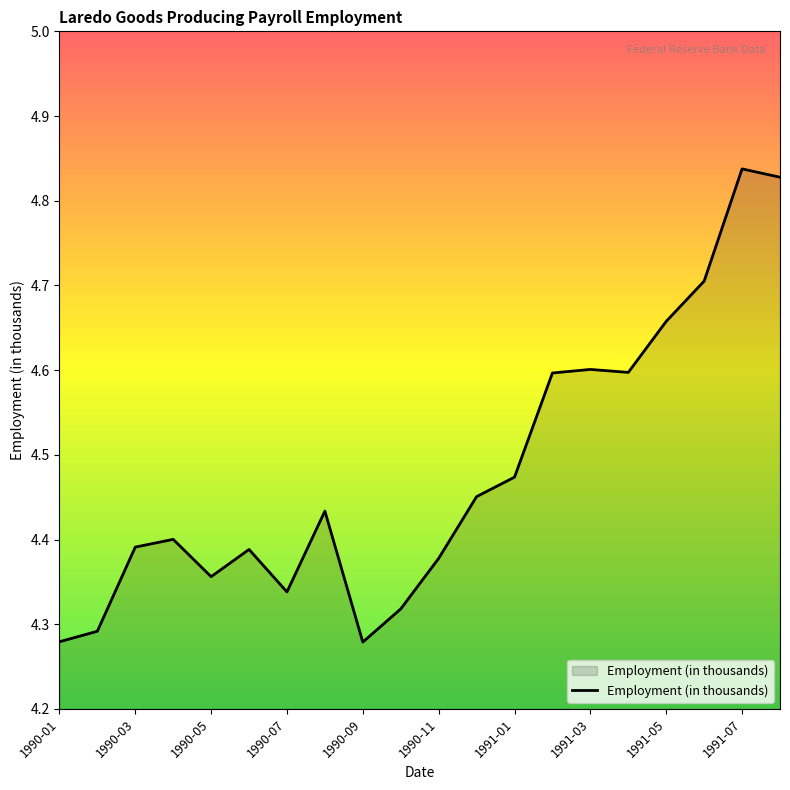

What is the difference between the maximum and minimum values?

0.6